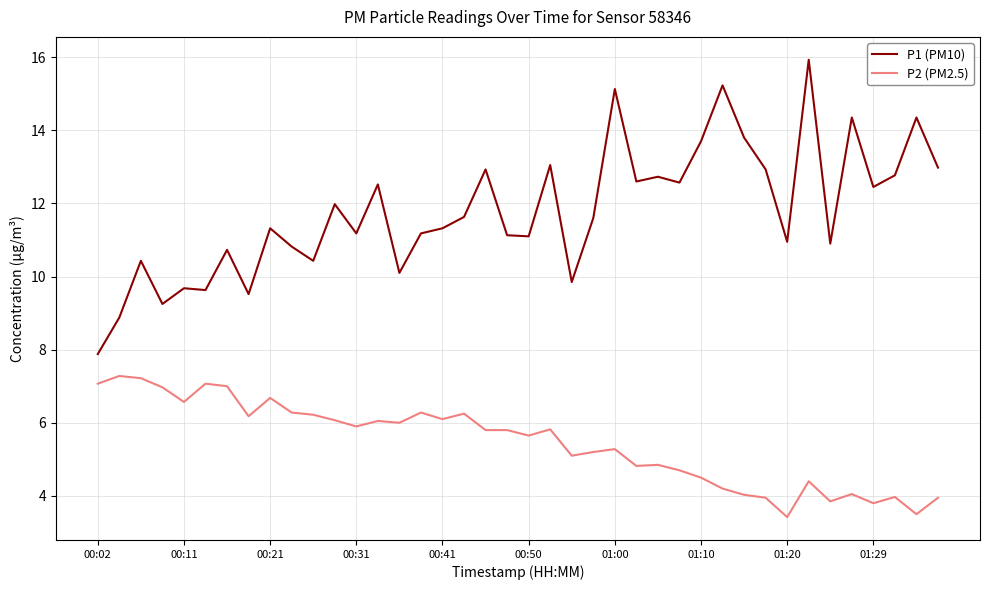

Which series has the widest spread of values?

P1 (PM10)